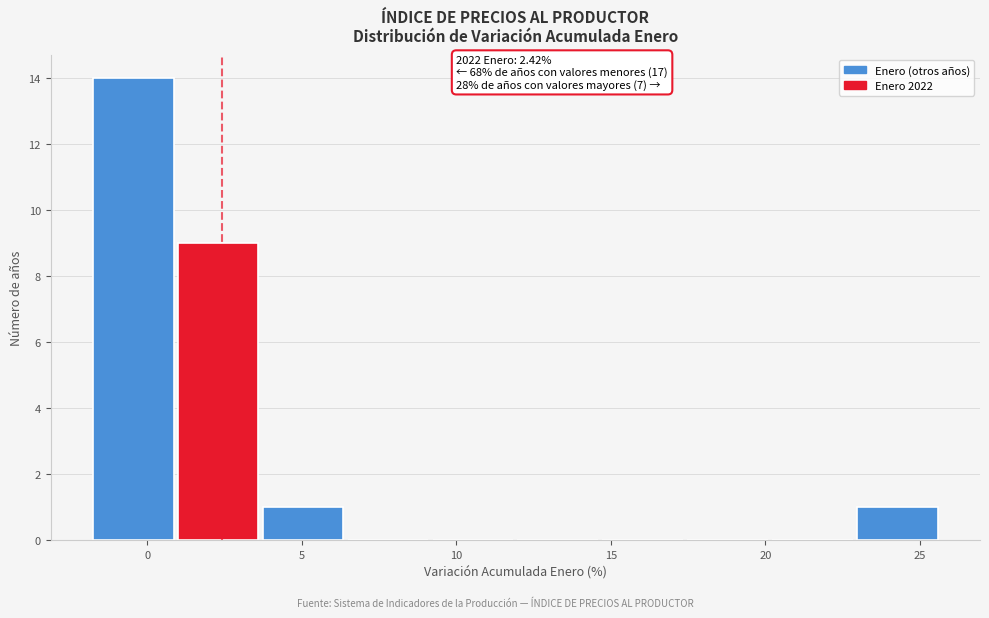

Which range on the x-axis has the tallest bar?

-2.0 to 1.0